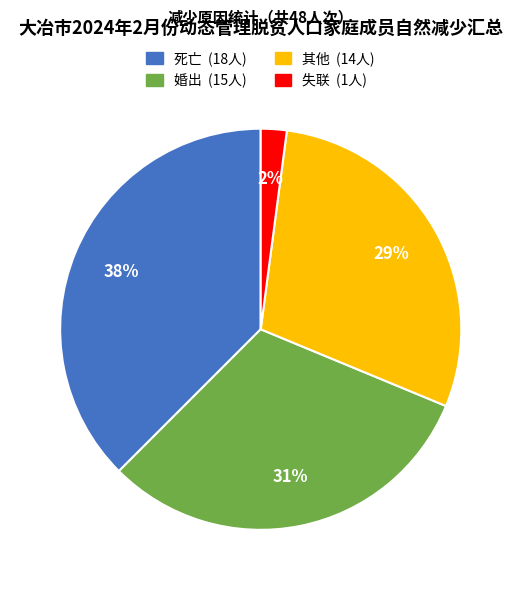

The 失联 slice represents 2% of the pie. True or false?

True